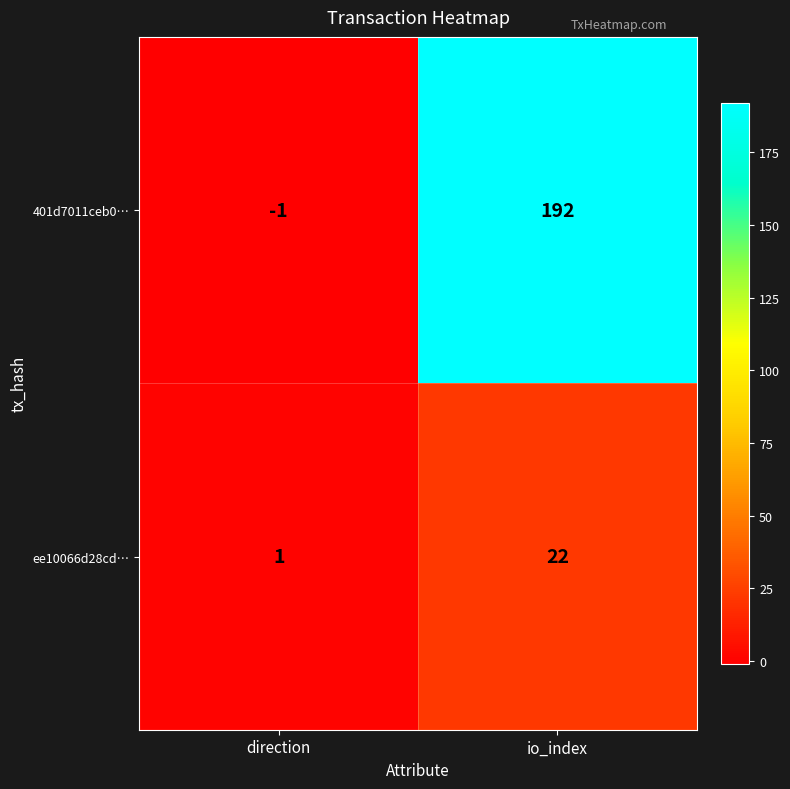

Is it true that ee10066d28cd… equals 0 at direction?

False